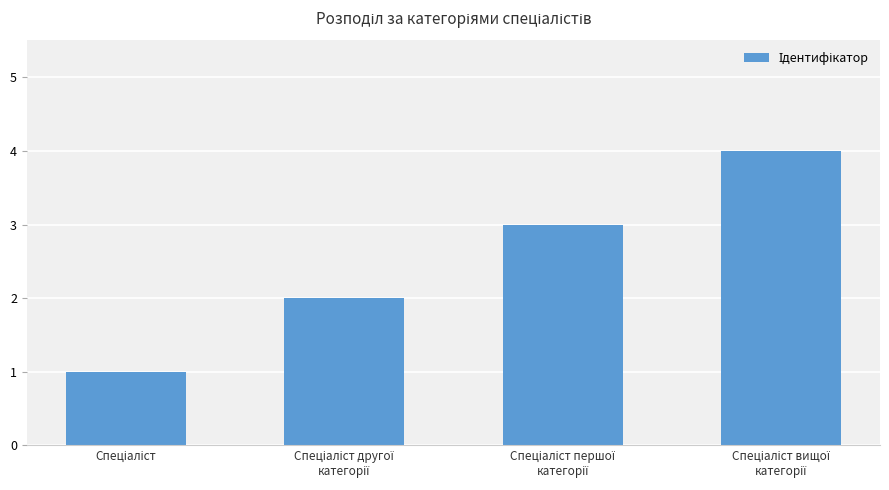

What is the difference between the maximum and minimum values?

3